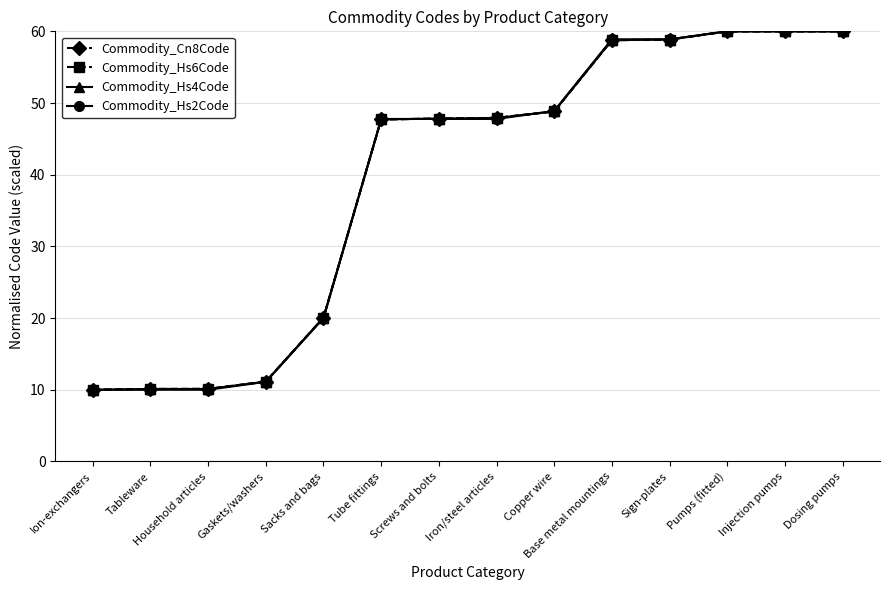

What is the label of the 3rd point from the left?

Household articles